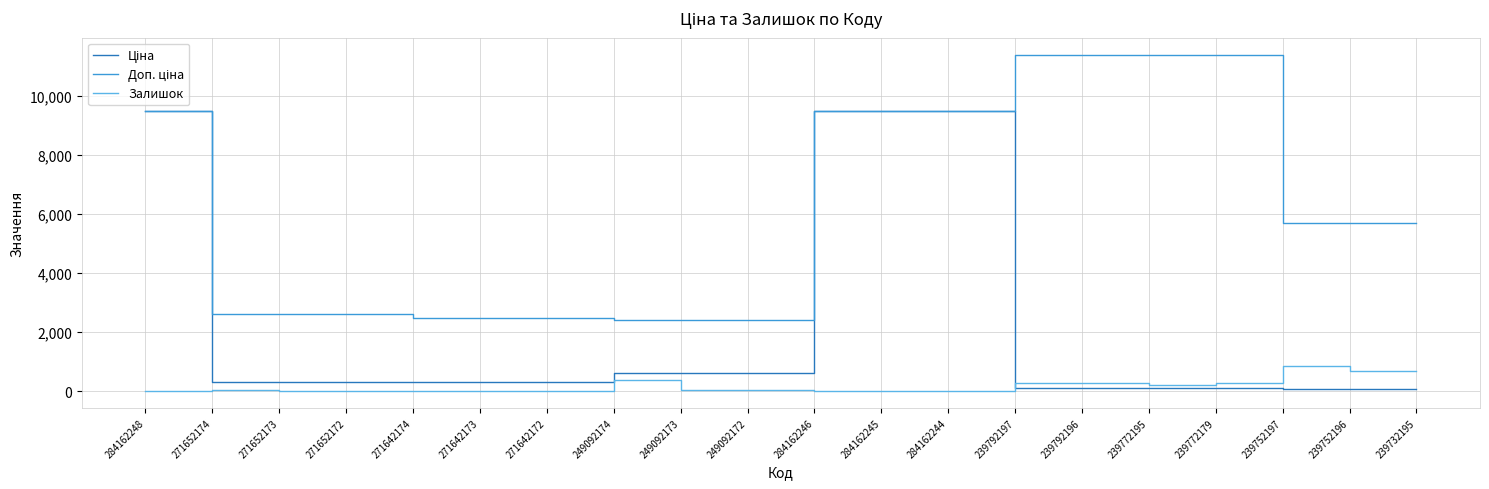

Where is Залишок nearest to the value 422?

249092174